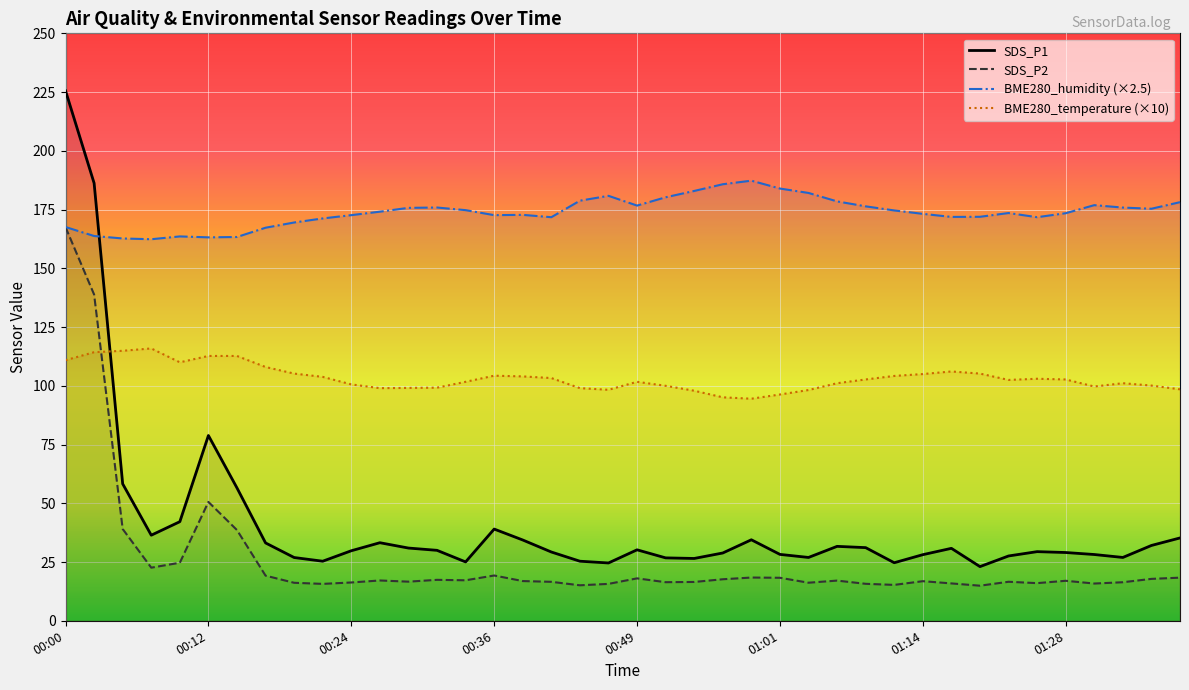

Is it true that SDS_P1 equals 13.0 at 00:19?

False